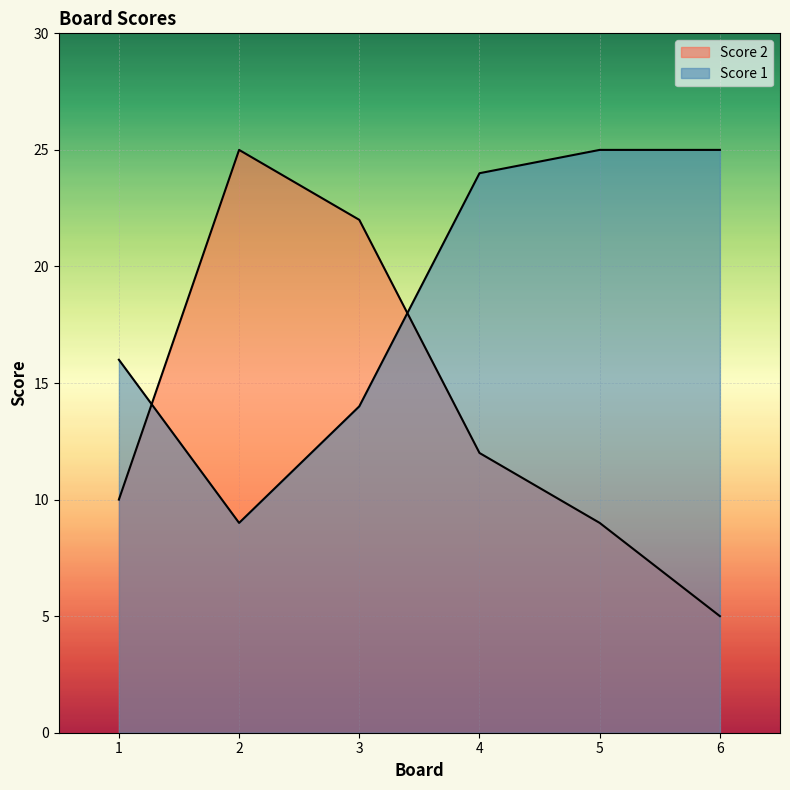

What are all the series names shown in the legend?

Score 2, Score 1